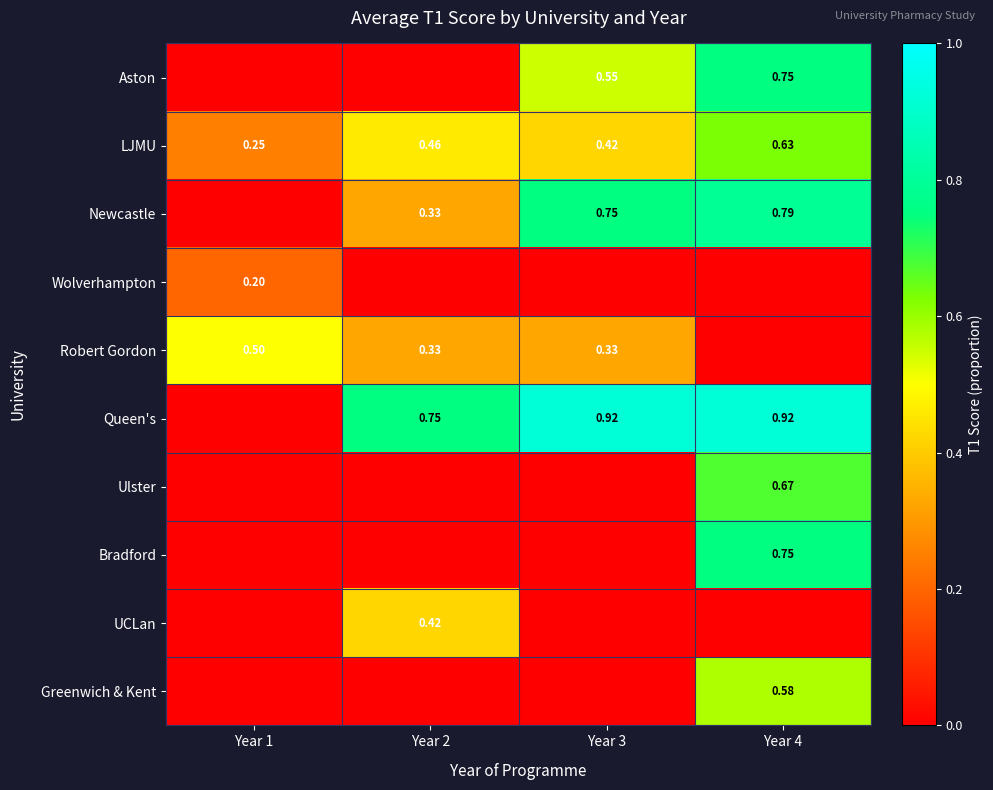

Is the value of Bradford at Year 4 greater than the value of Newcastle at Year 4?

No